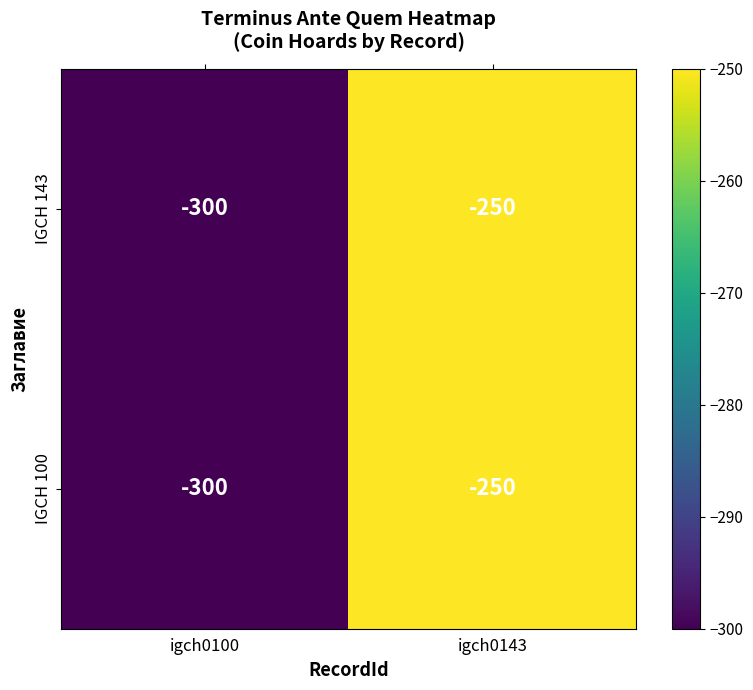

Is it true that IGCH 143 equals -250 at igch0143?

True